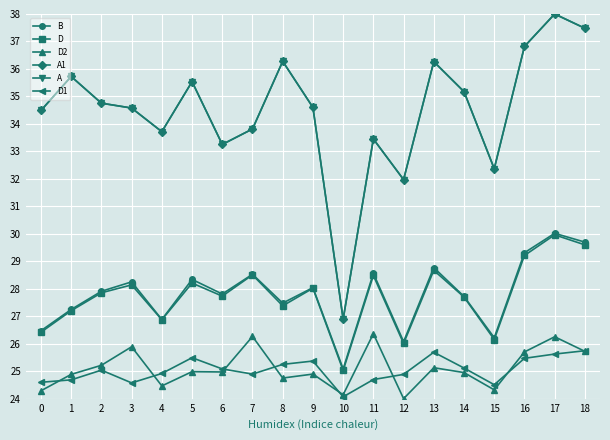

Is the value of A at 10 greater than the value of D at 7?

No